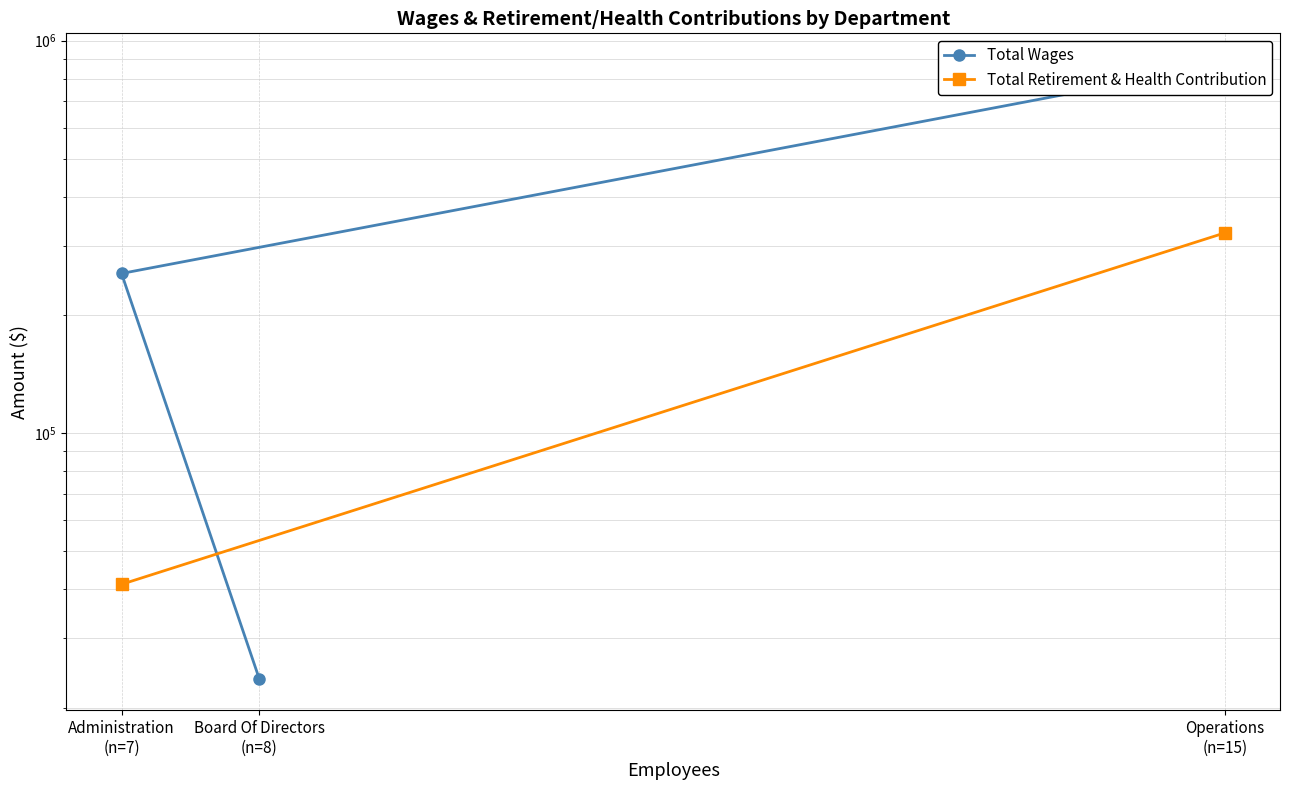

Which series changed the most between Operations
(n=15) and Administration
(n=7)?

Total Wages